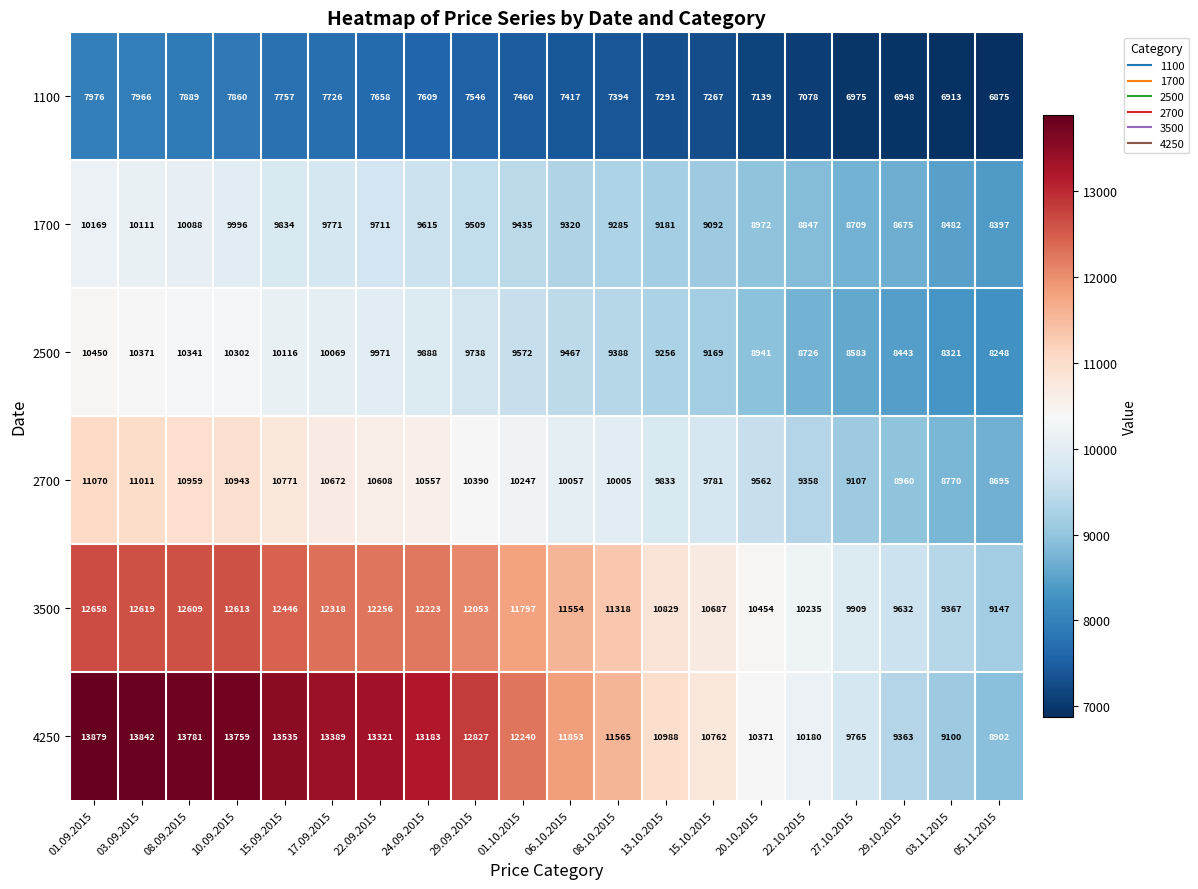

What is the spread (max minus min) of values at 08.09.2015?

5892